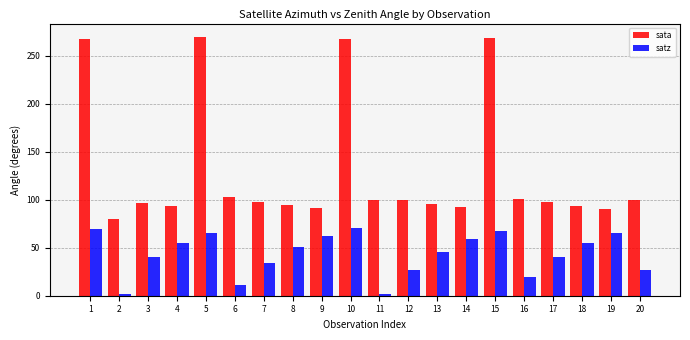

Where does the satz series first go above 50?

1